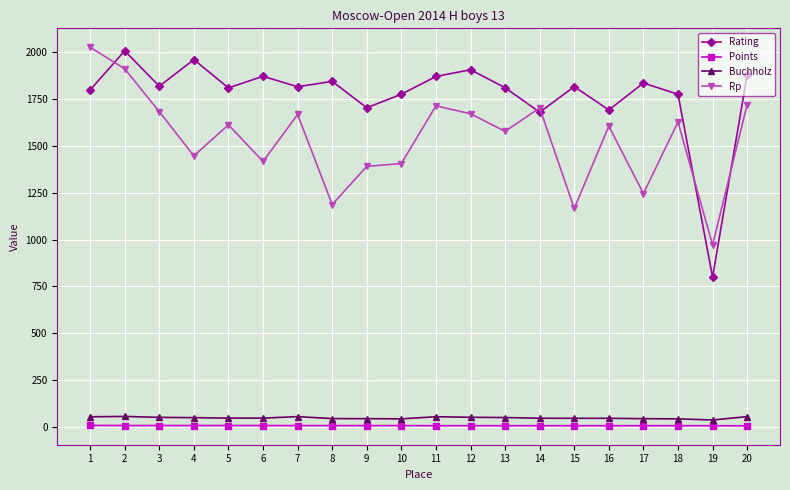

What is the minimum value for Rating?

800.0